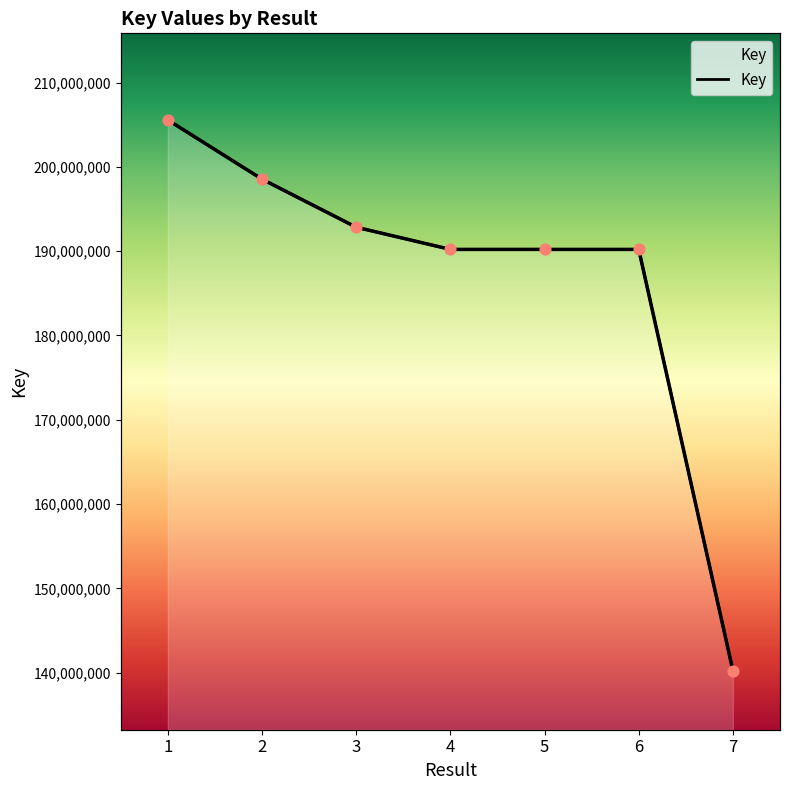

What is the change in value from 2 to 6?

-8328082